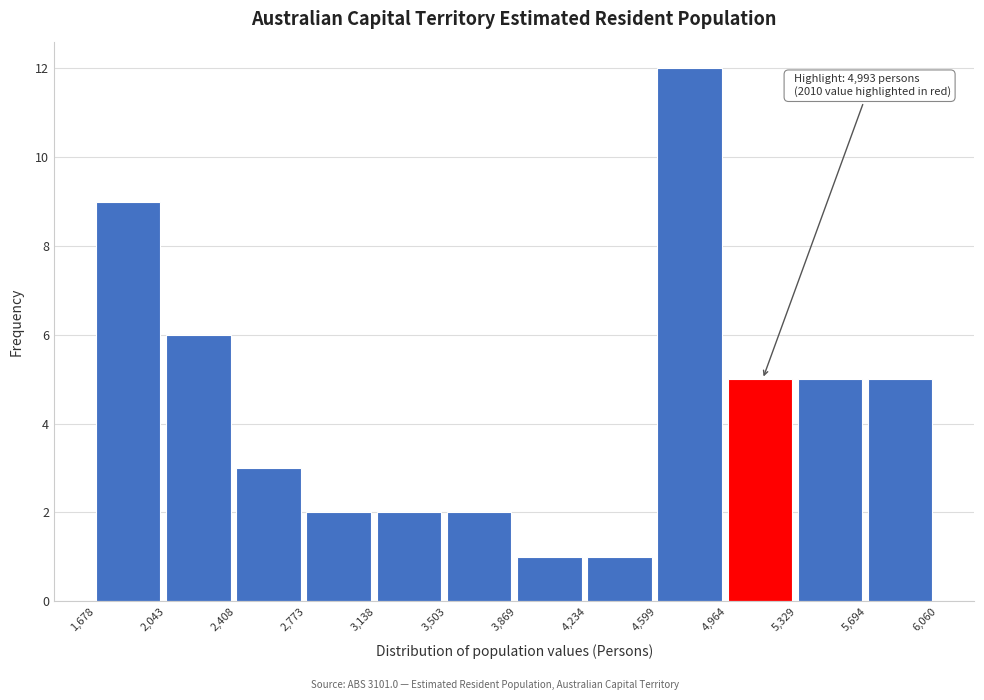

Which range on the x-axis has the tallest bar?

4,599 to 4,964